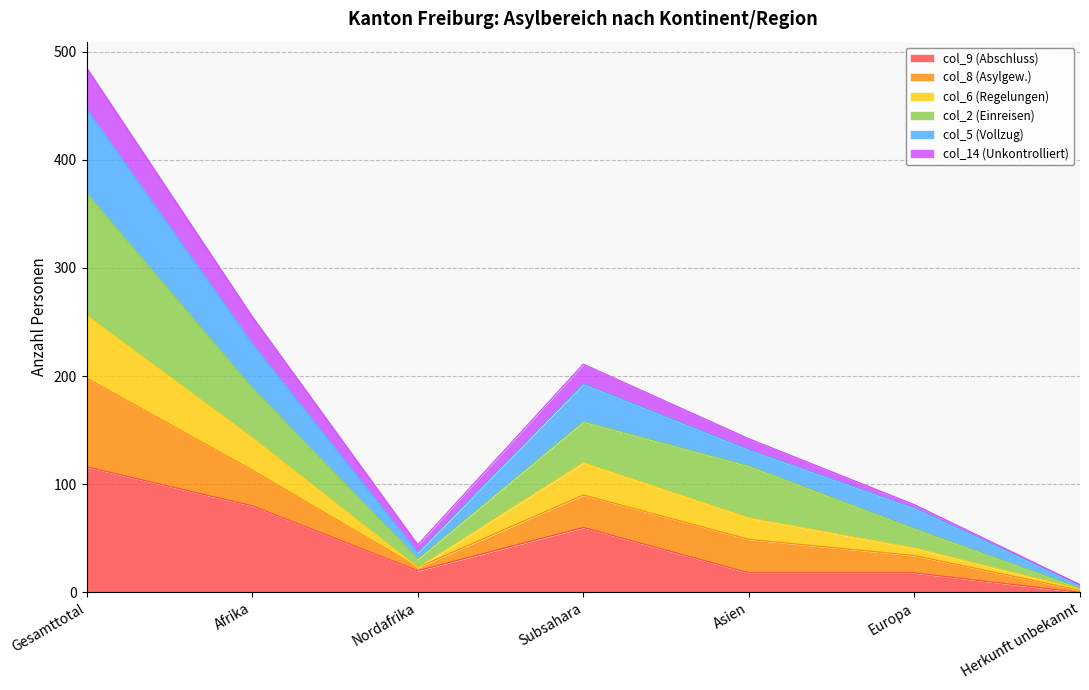

What is the total value across all series at Gesamttotal?

485